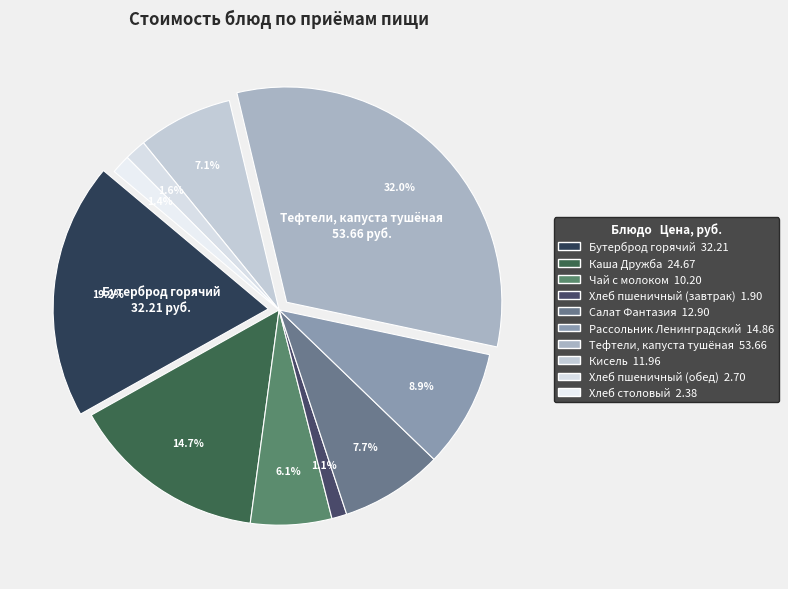

Is there a majority slice in this chart?

No